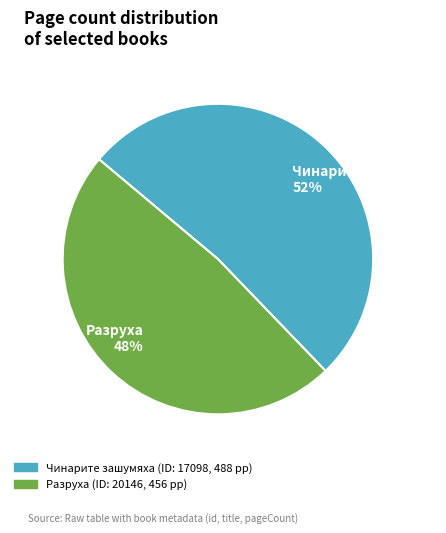

Rank the categories by value from highest to lowest.

Чинарите зашумяха 52%, Разруха 48%